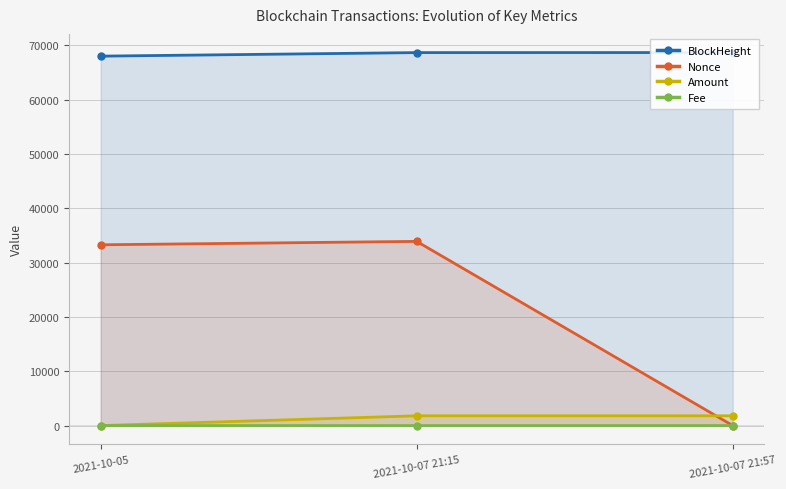

The BlockHeight series shows 104382.0 at 2021-10-07 21:15. True or false?

False